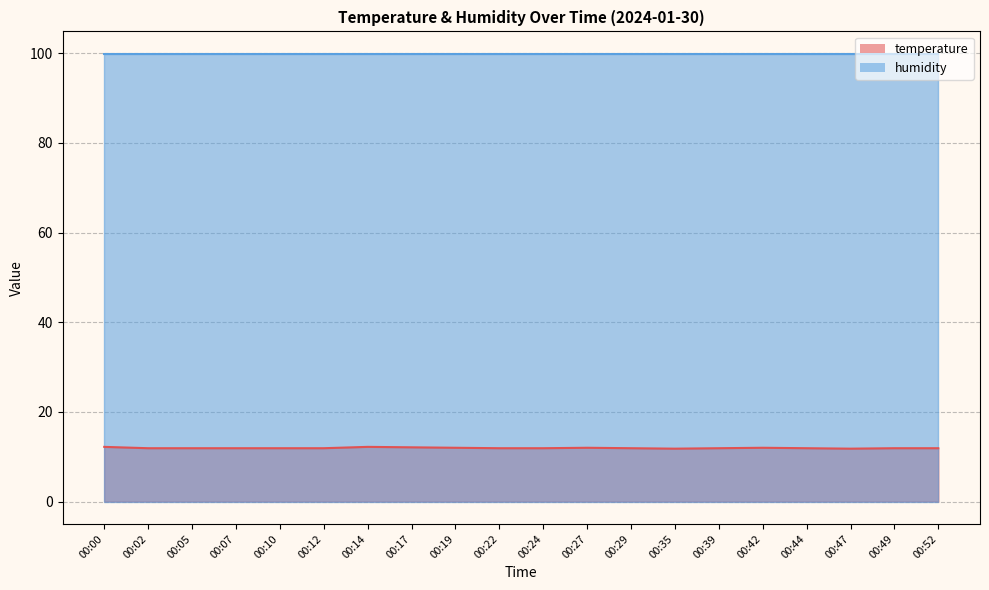

What is the value of the 8th point from the left?

12.1